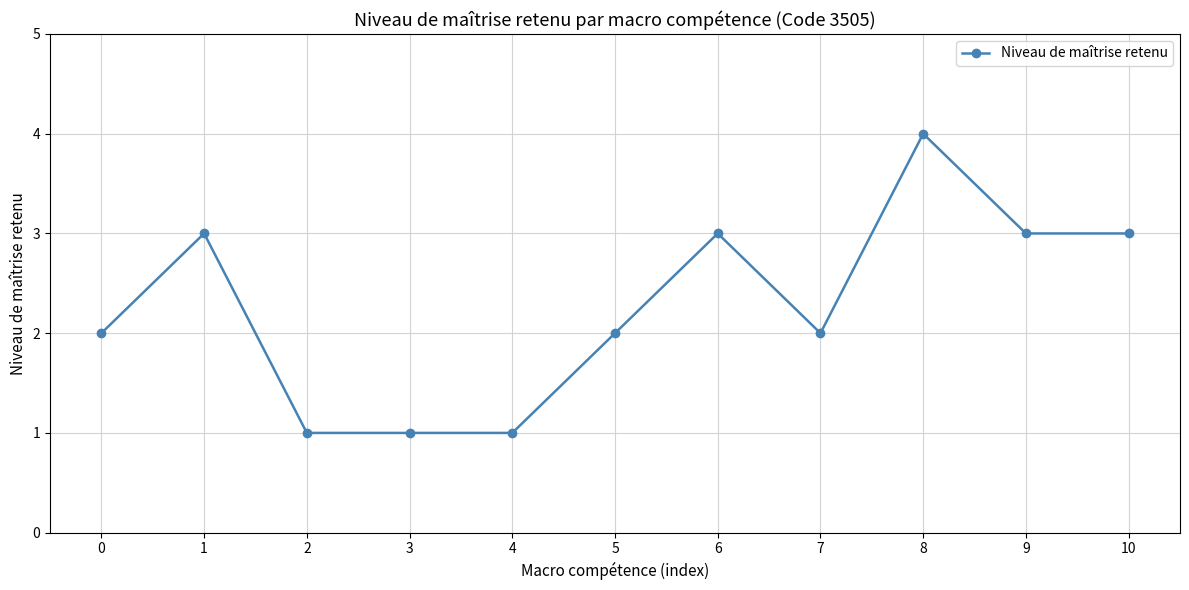

Which category has the highest value across all series?

8